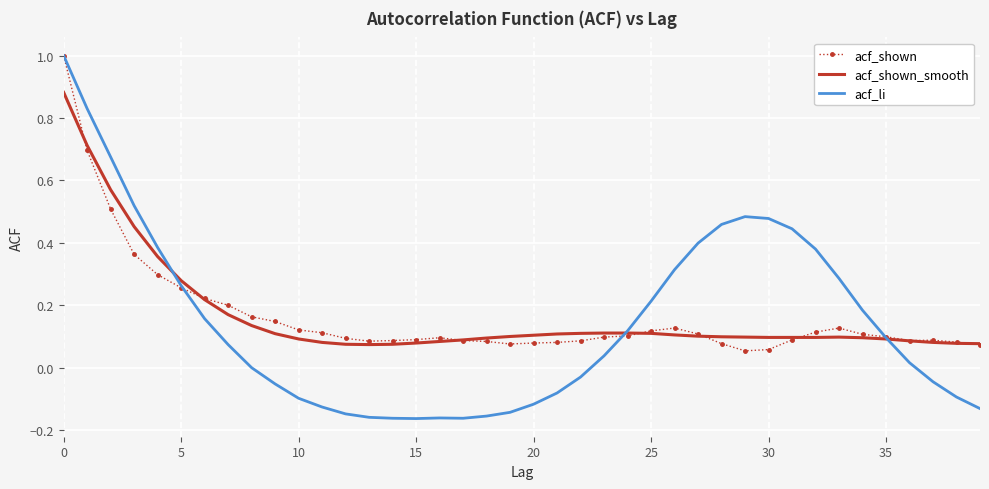

Which series has the widest spread of values?

acf_li